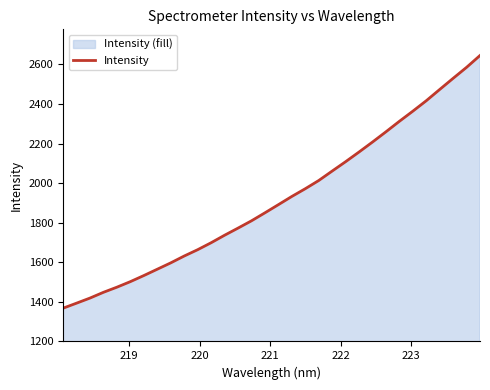

What is the difference between the maximum and minimum values?

1277.2